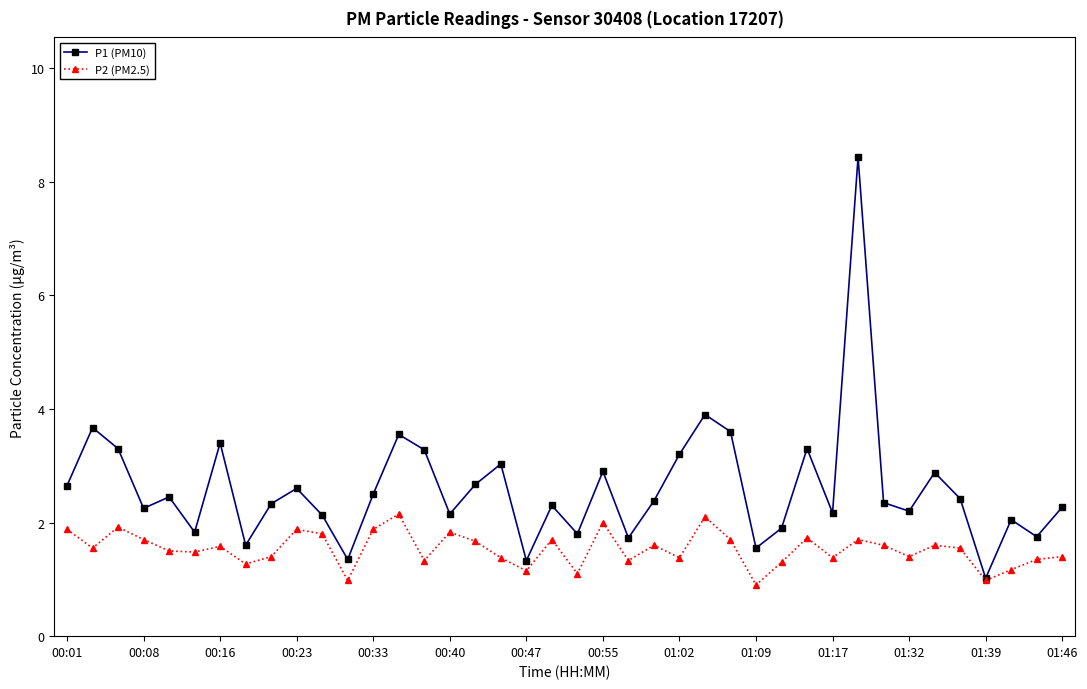

What is the value of the P1 (PM10) point at the 12th from the left?

1.4